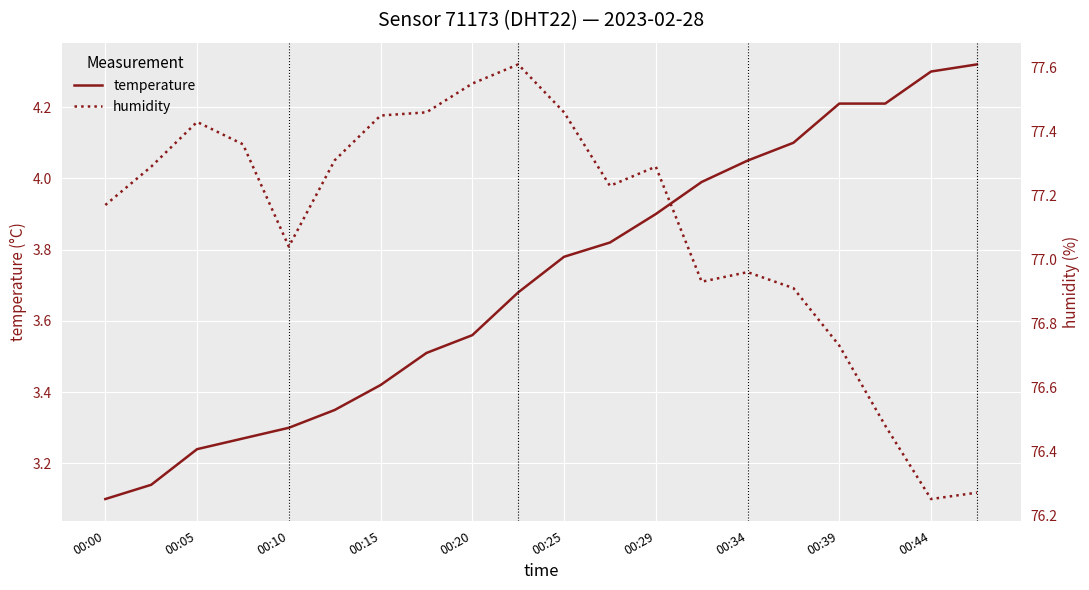

True or false: humidity and temperature cross at least once.

False